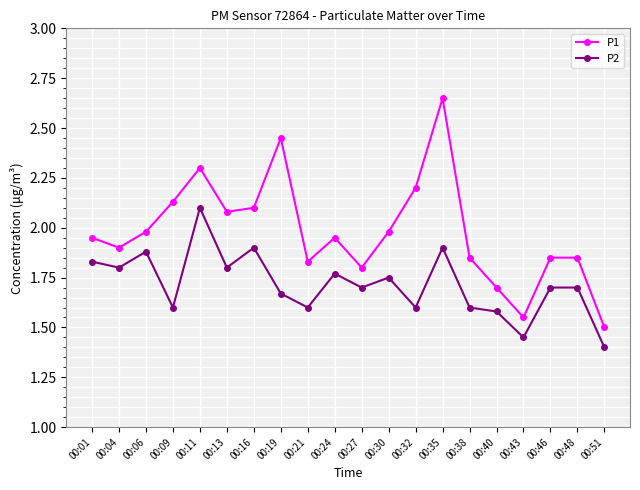

What value does the P1 series have at 00:51?

1.5